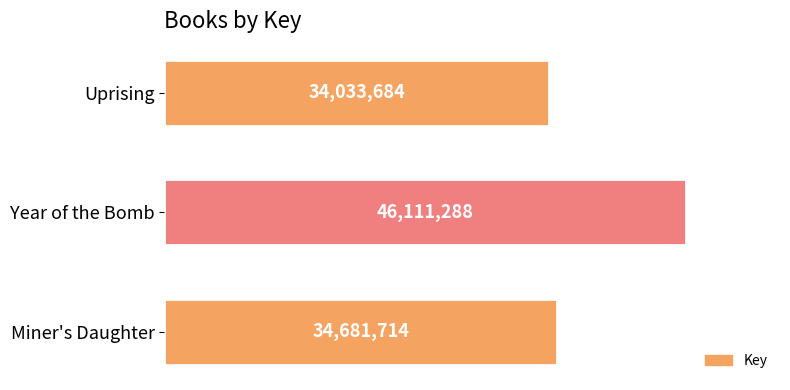

Where is the data nearest to the value 40072486?

Miner's Daughter